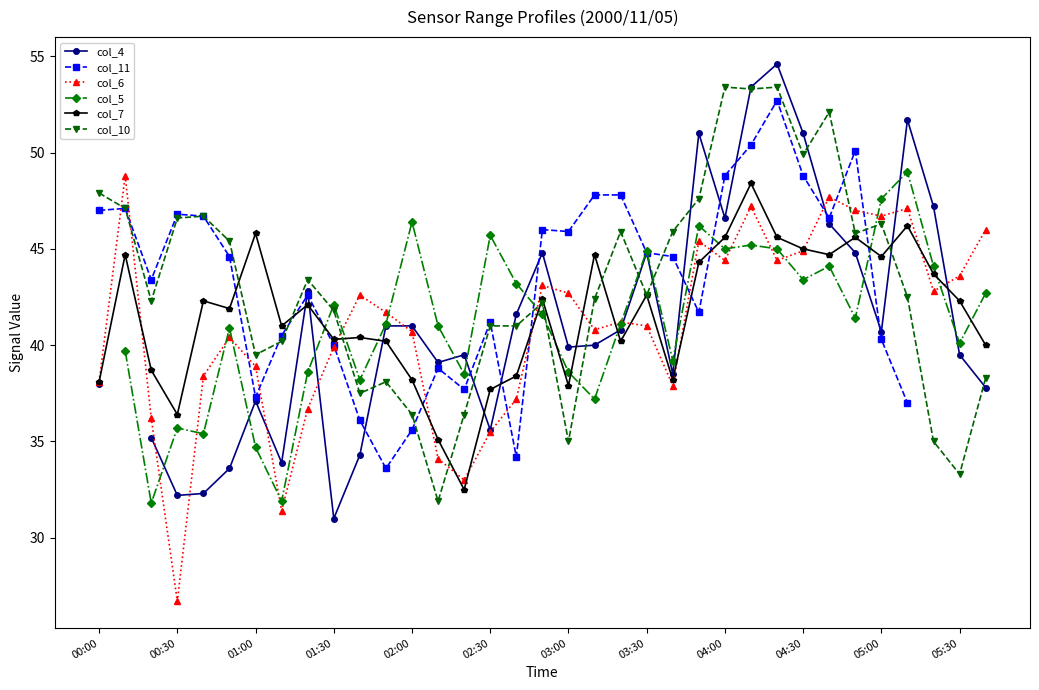

Read the col_7 value at 25.

48.4